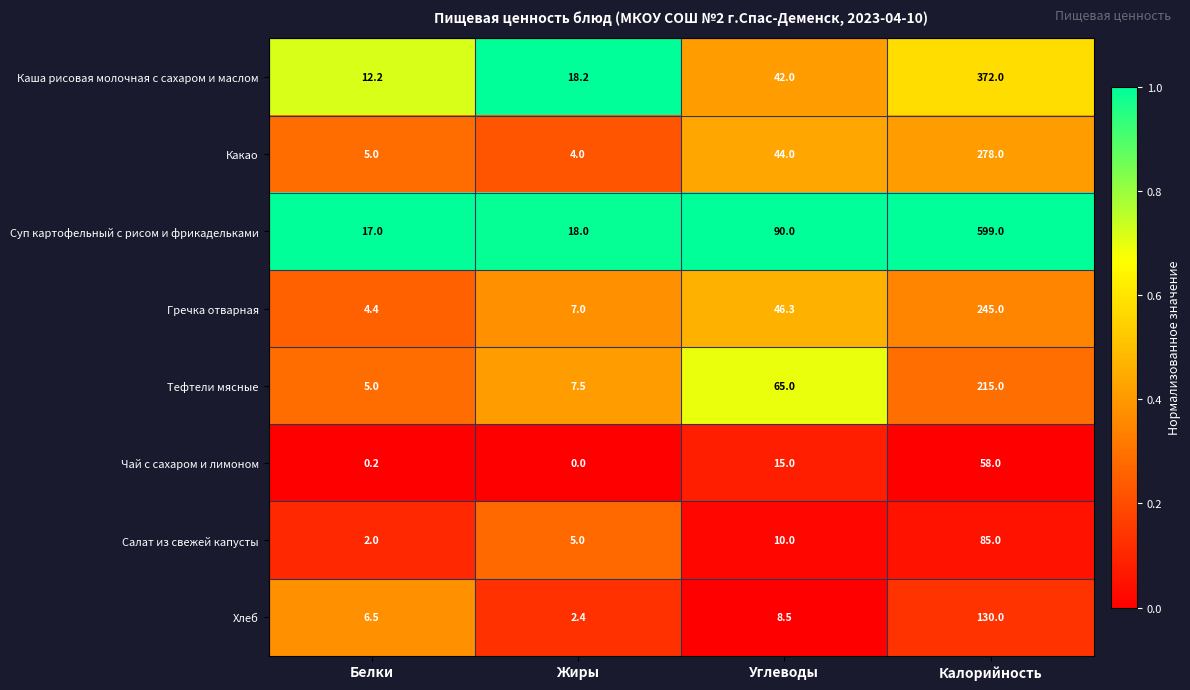

What is the spread (max minus min) of values at Жиры?

18.2